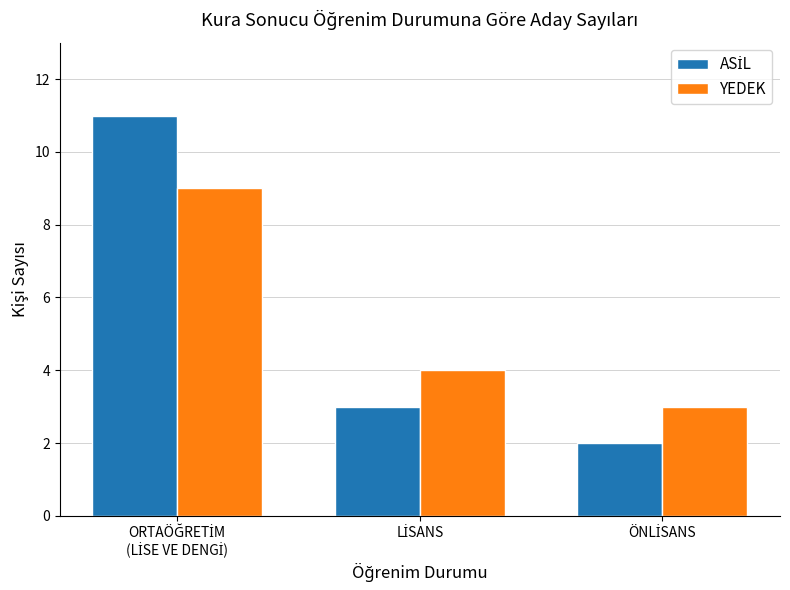

How many data points does each series have?

3